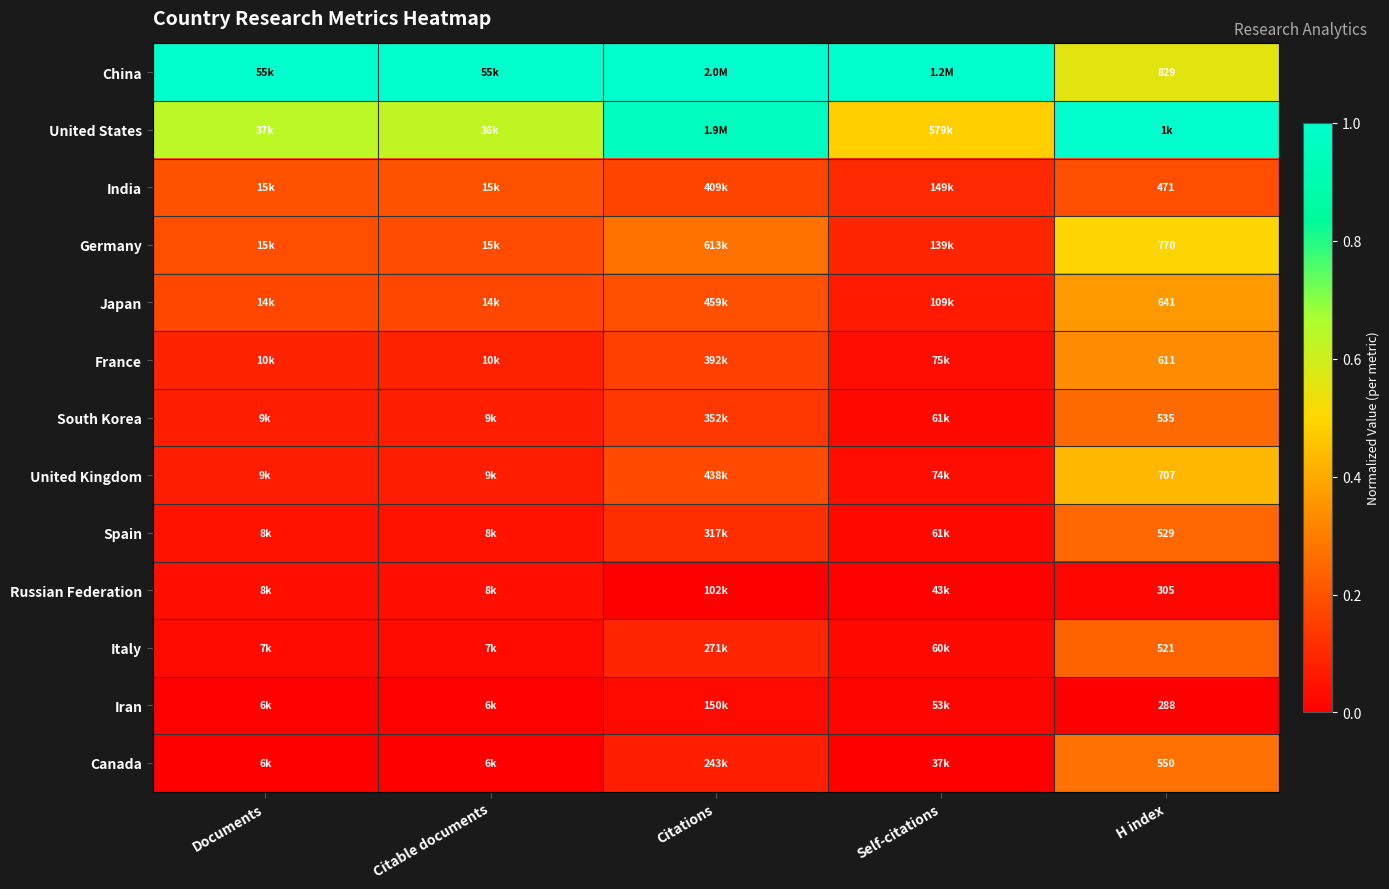

What is the spread (max minus min) of values at Documents?

1.0